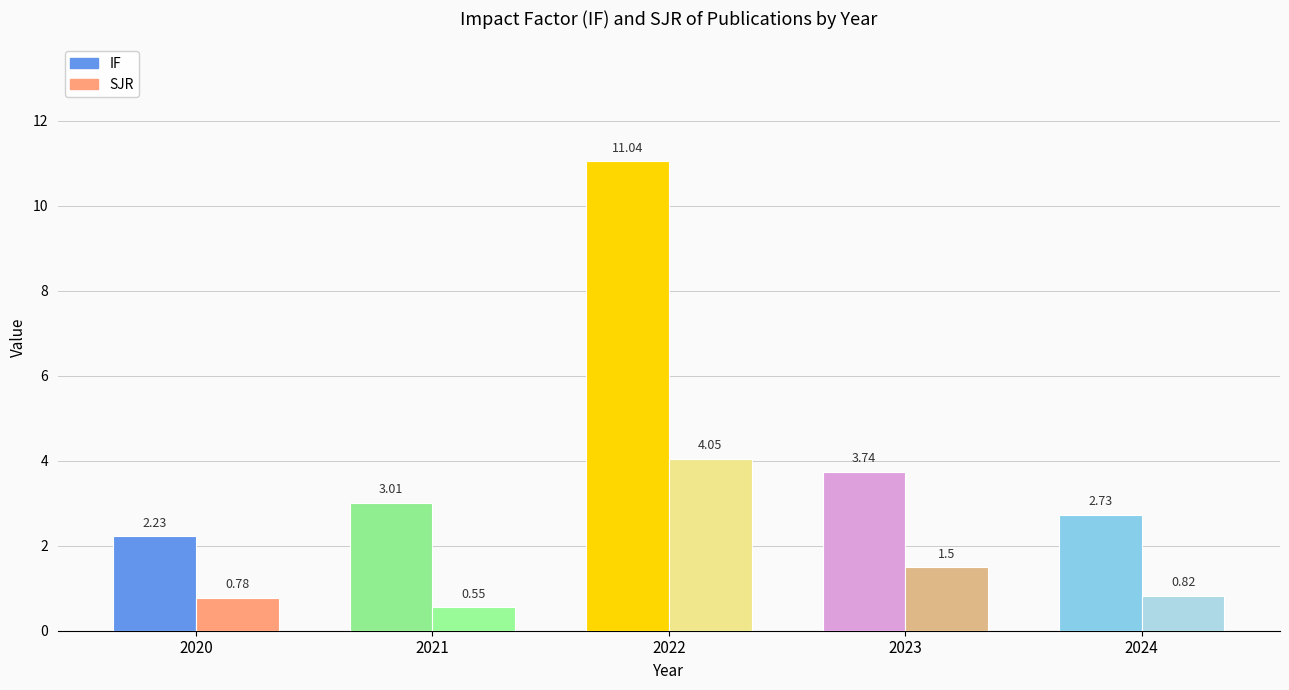

Which label corresponds to the largest value in the chart?

2022